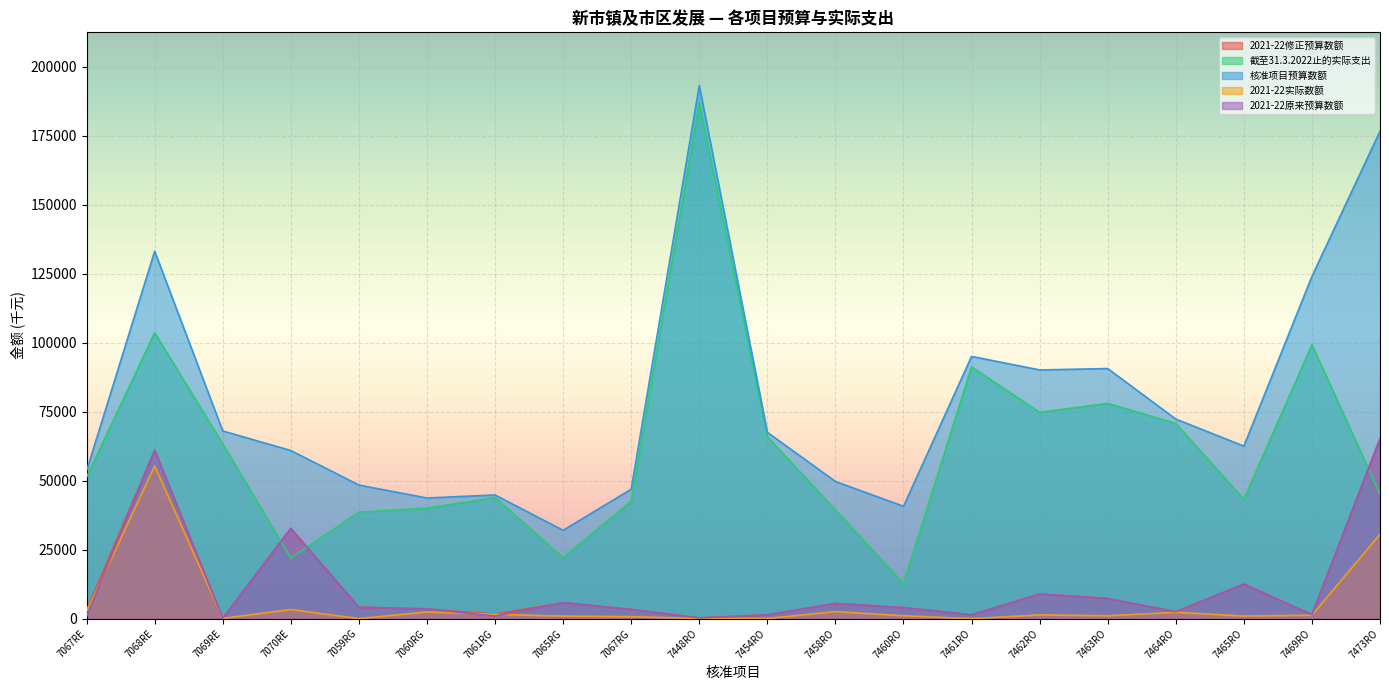

At 7454RO, list the series in order from smallest to largest.

2021-22实际数额, 2021-22修正预算数额, 2021-22原来预算数额, 截至31.3.2022止的实际支出, 核准项目预算数额